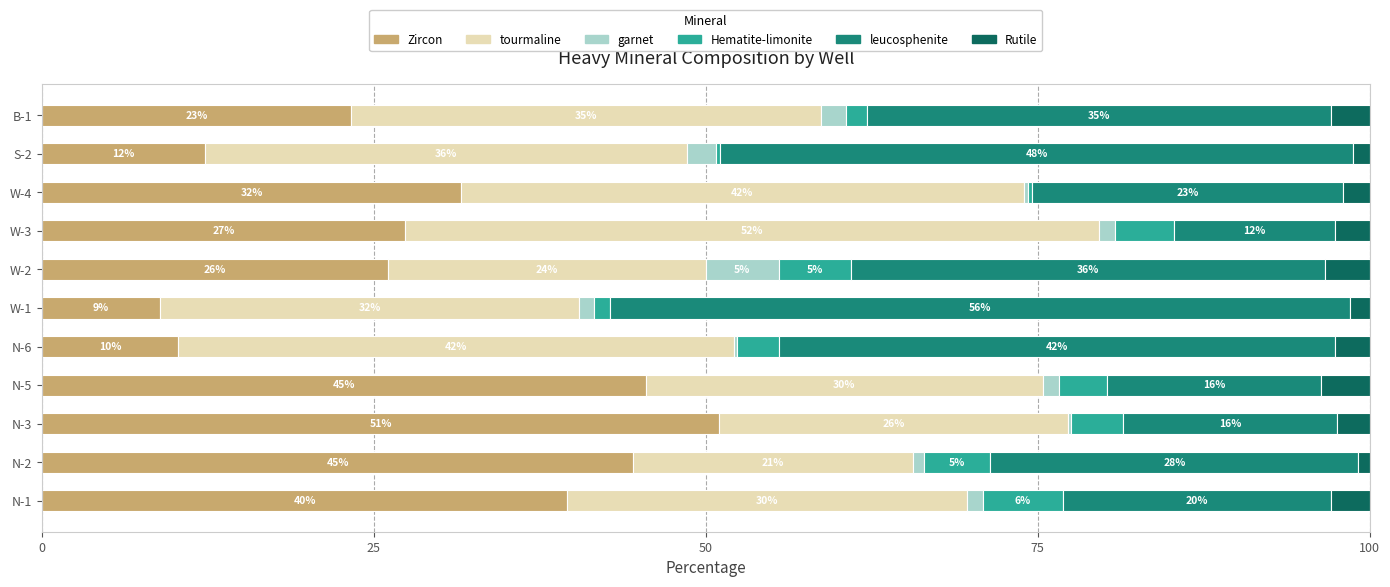

What are all the series names shown in the legend?

Zircon, tourmaline, garnet, Hematite-limonite, leucosphenite, Rutile